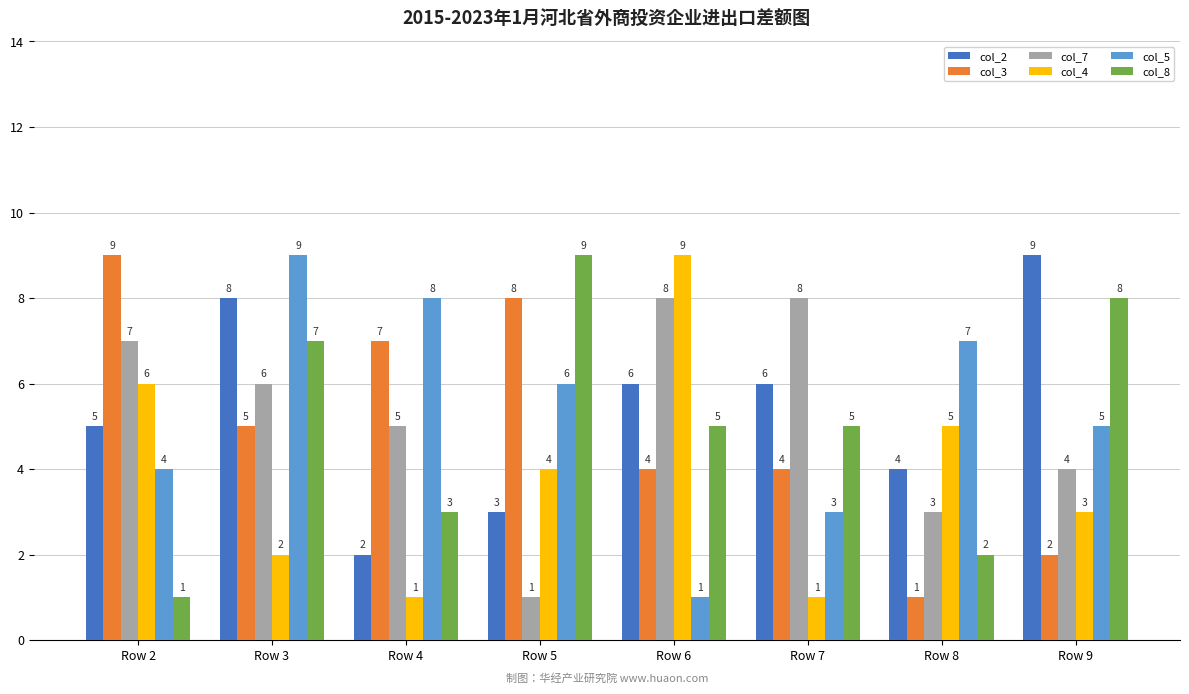

At which category is the sum across all series the highest?

Row 3